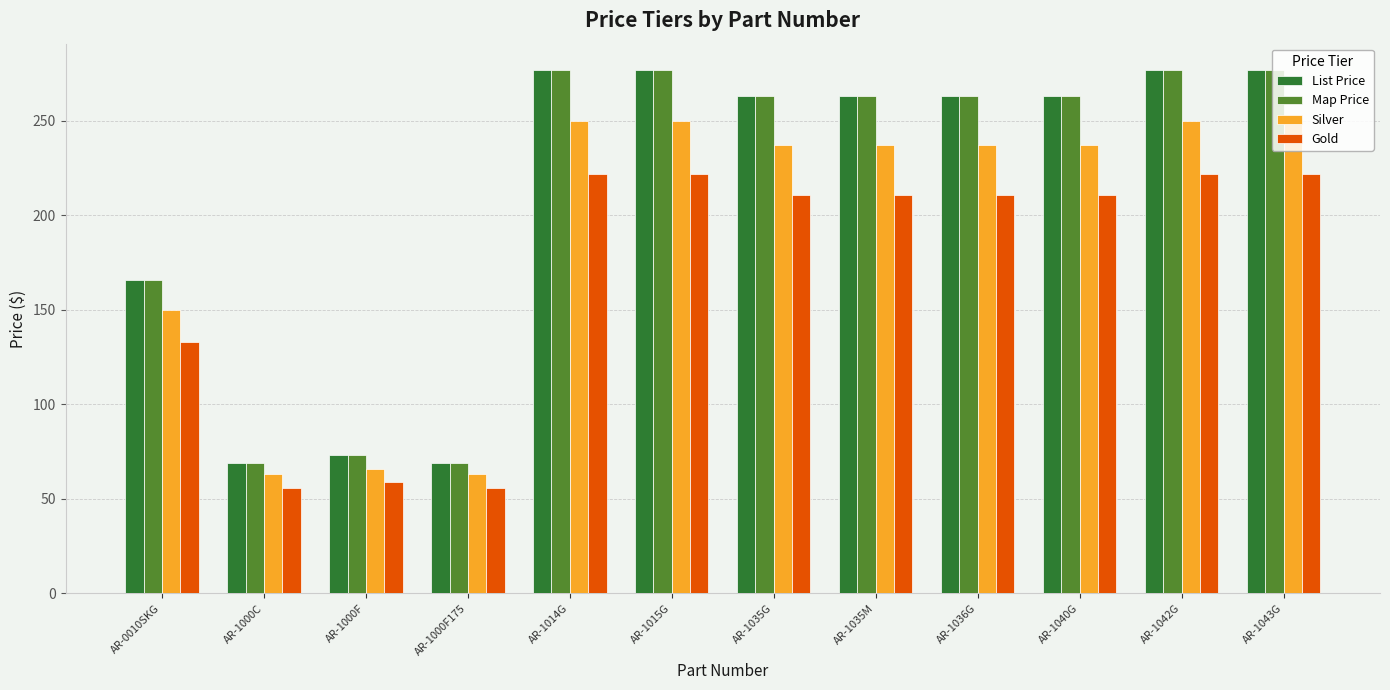

Is the value of List Price at AR-0010SKG greater than the value of Map Price at AR-1000C?

Yes